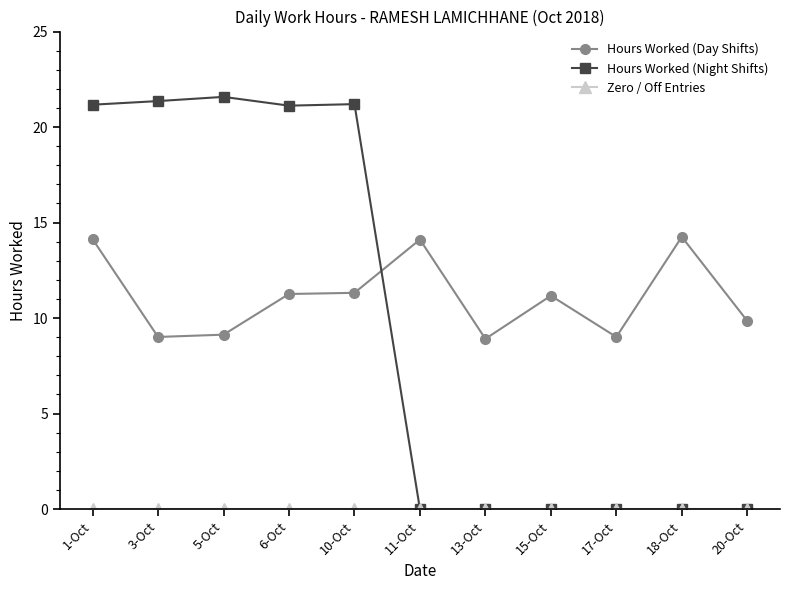

True or false: Hours Worked (Night Shifts) has more than 0 points higher than both neighbors.

True